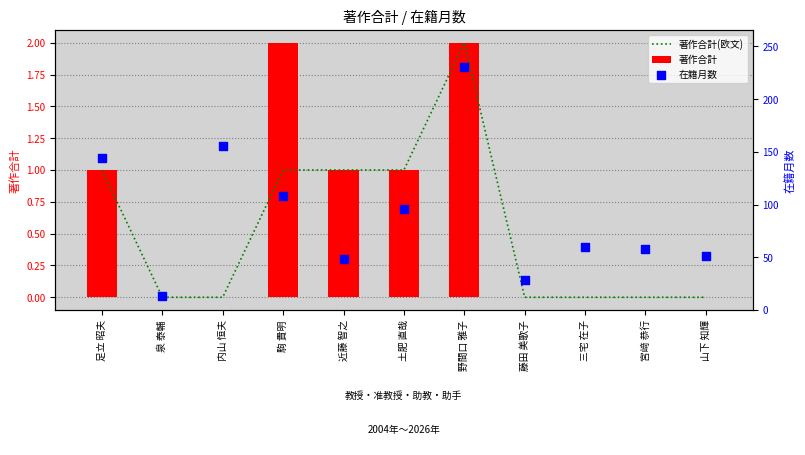

At how many categories does at least one series exceed 99?

4